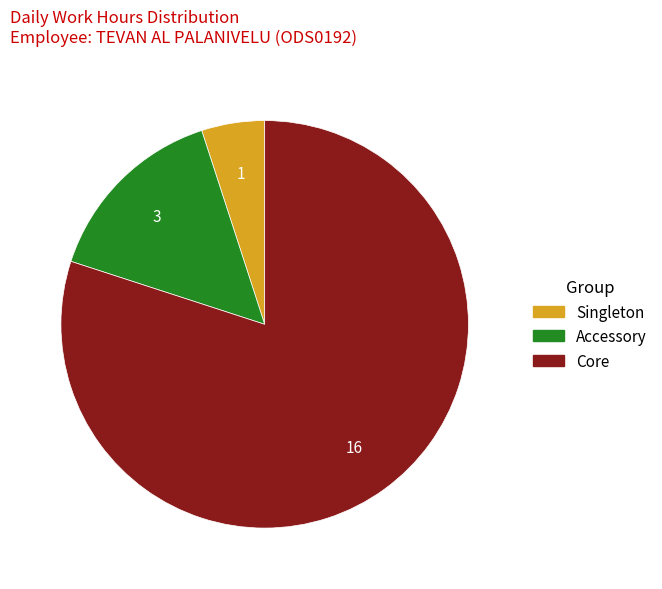

Count the number of slices in the pie.

3